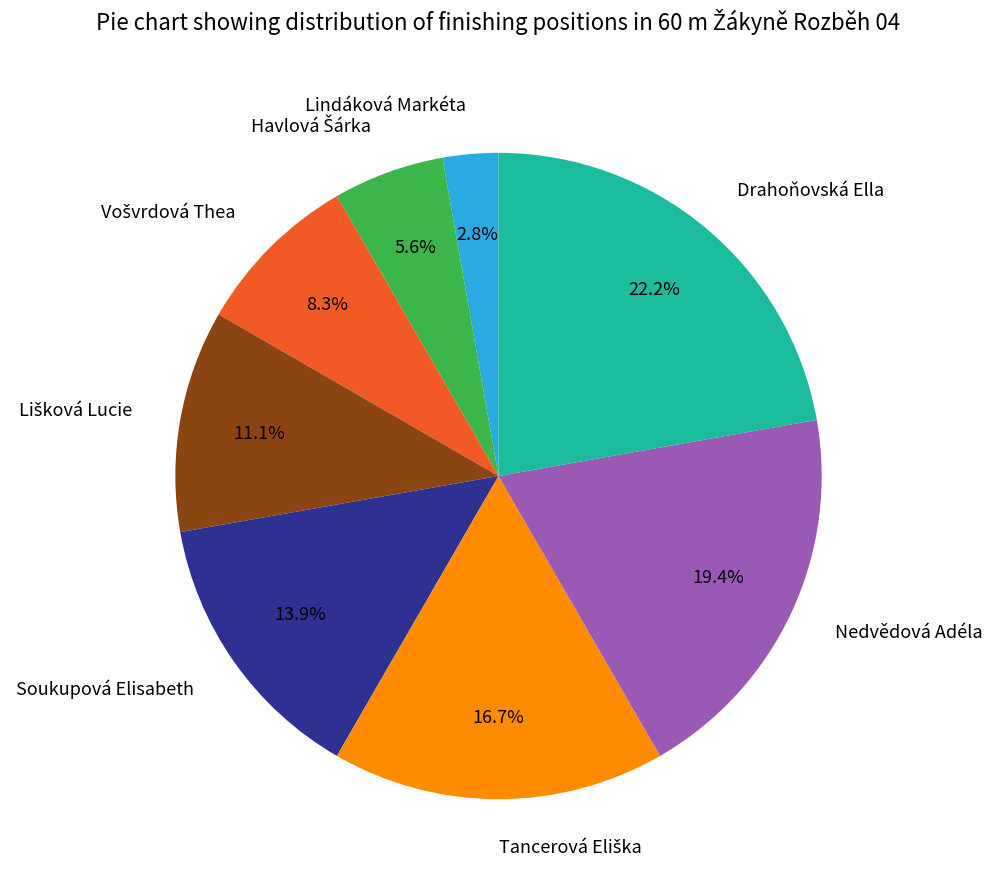

To the nearest percent, what is the difference between the largest and smallest slice percentages?

19%